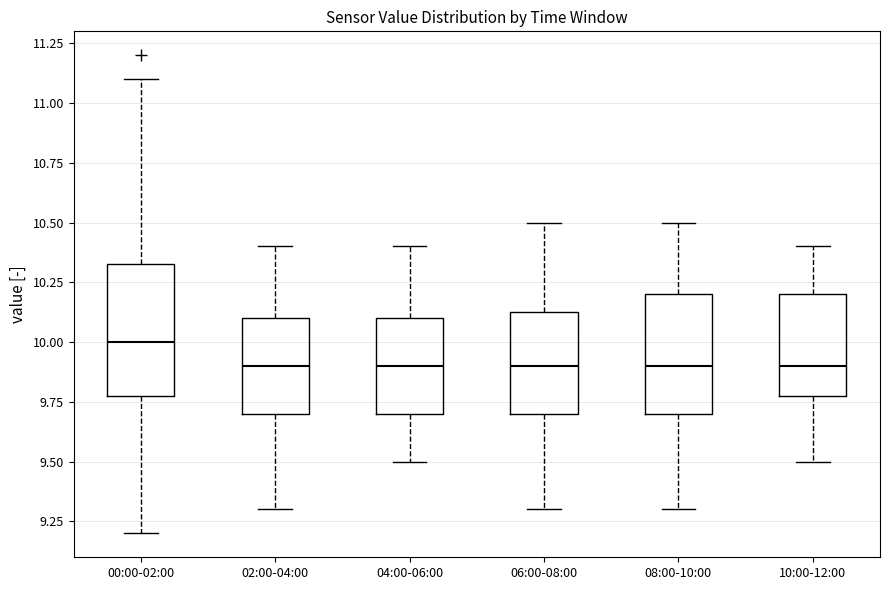

Where is the upper edge of the box for 04:00-06:00 on the y-axis? The values are not printed on the chart, so give them approximately, as read against the axis.

10.10